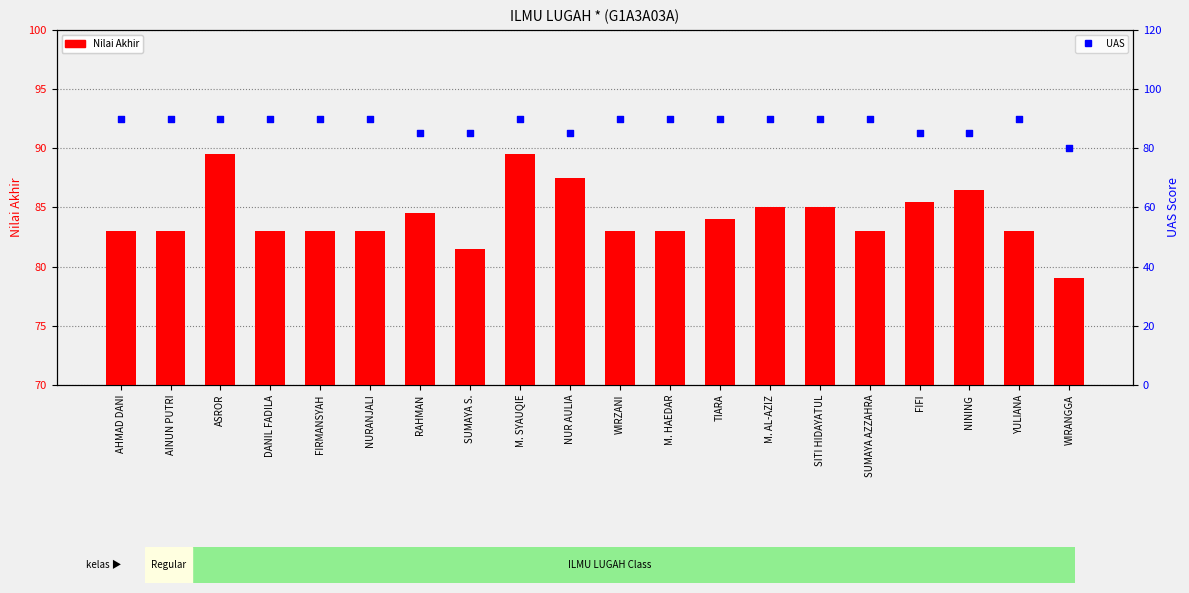

What is the total value across all series at M. SYAUQIE?

179.5